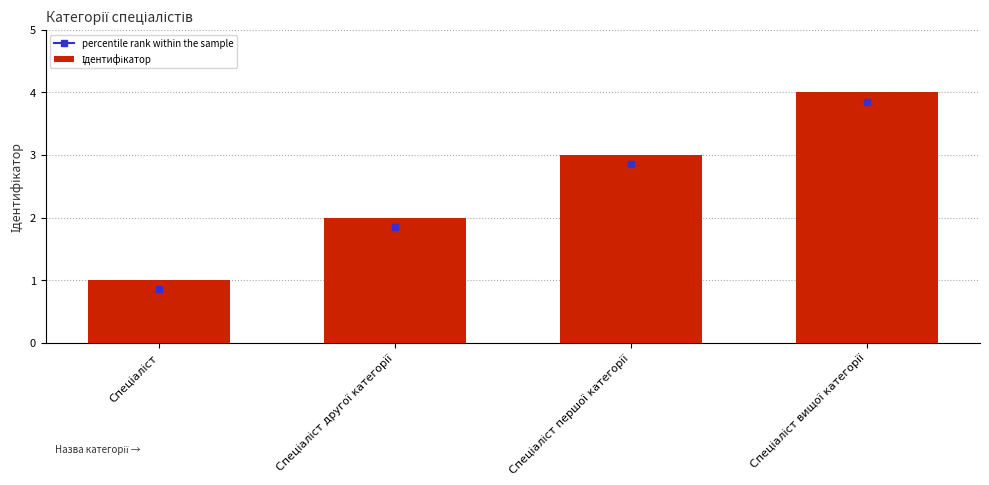

What is the difference between the maximum and second lowest values?

2